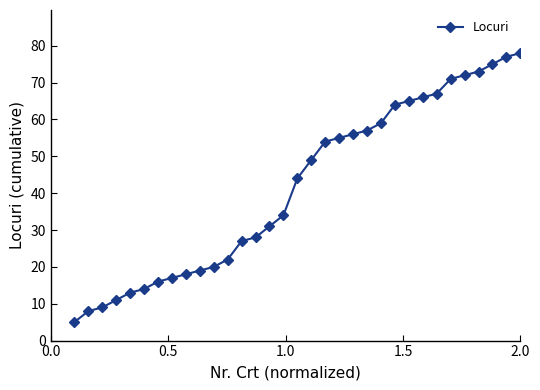

What is the minimum value shown in the chart?

5